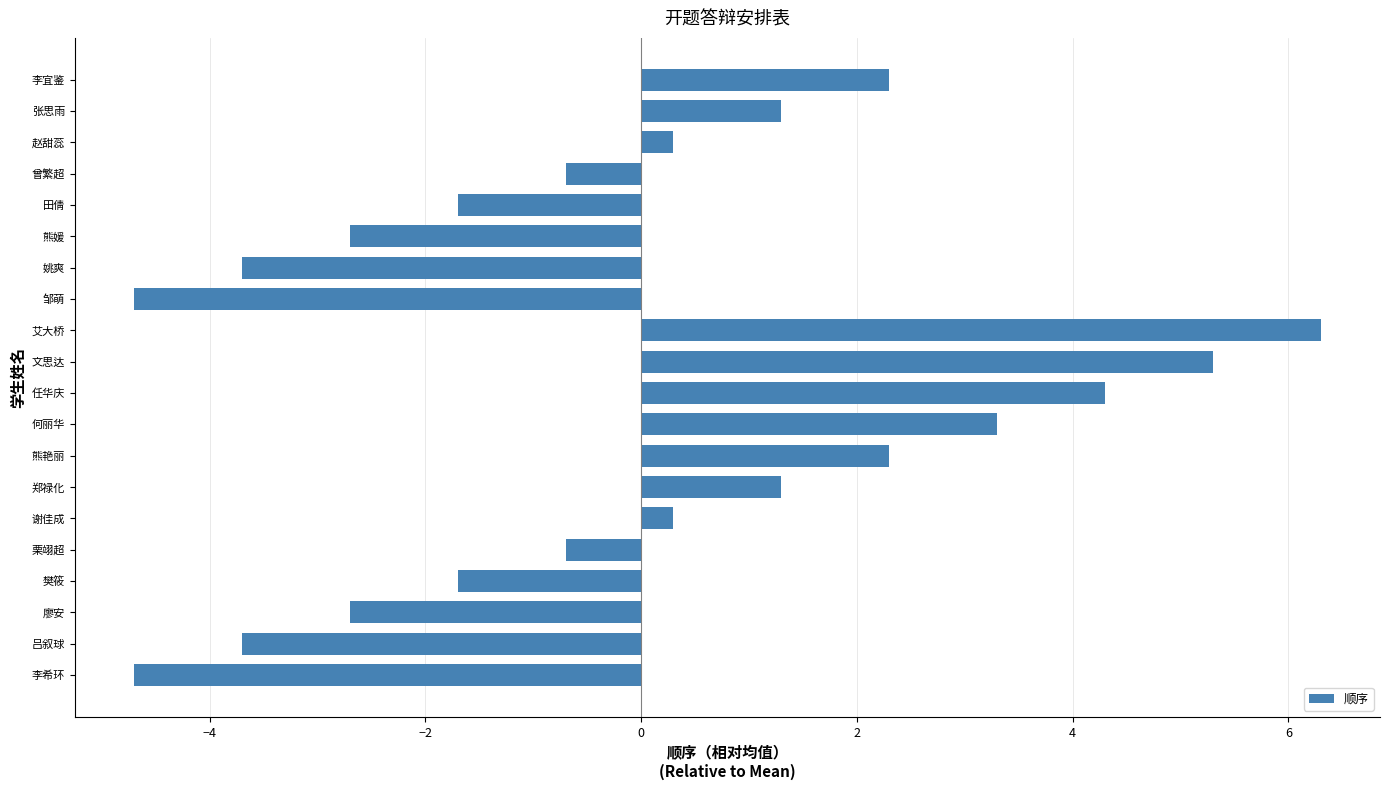

How many data points does each series have?

20